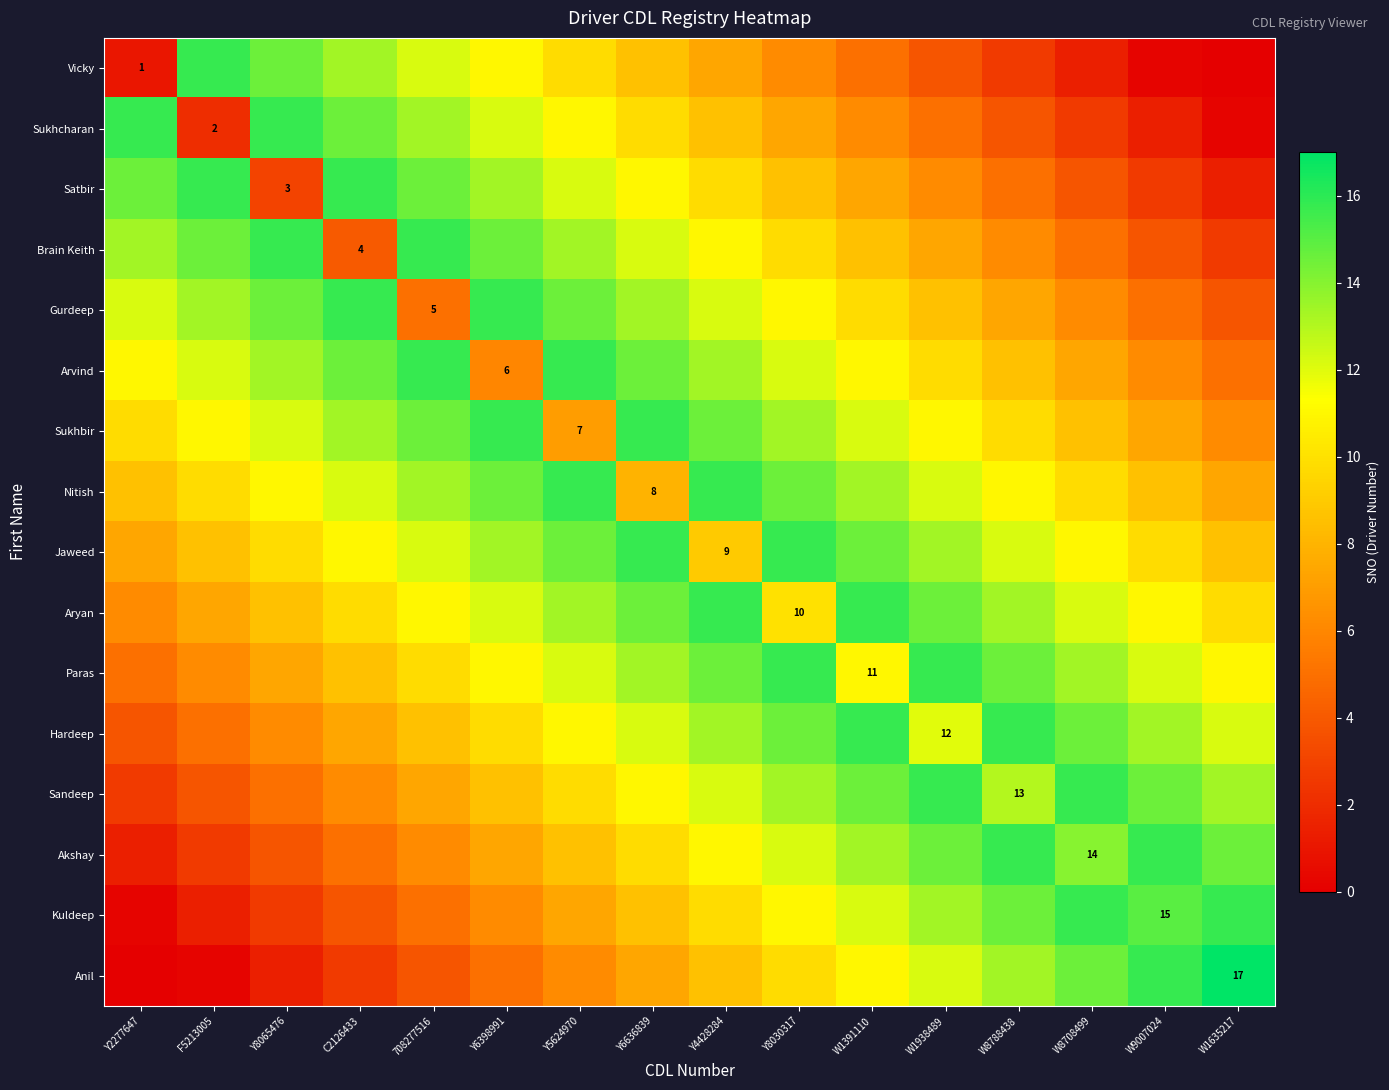

How many values in Vicky are above zero?

15